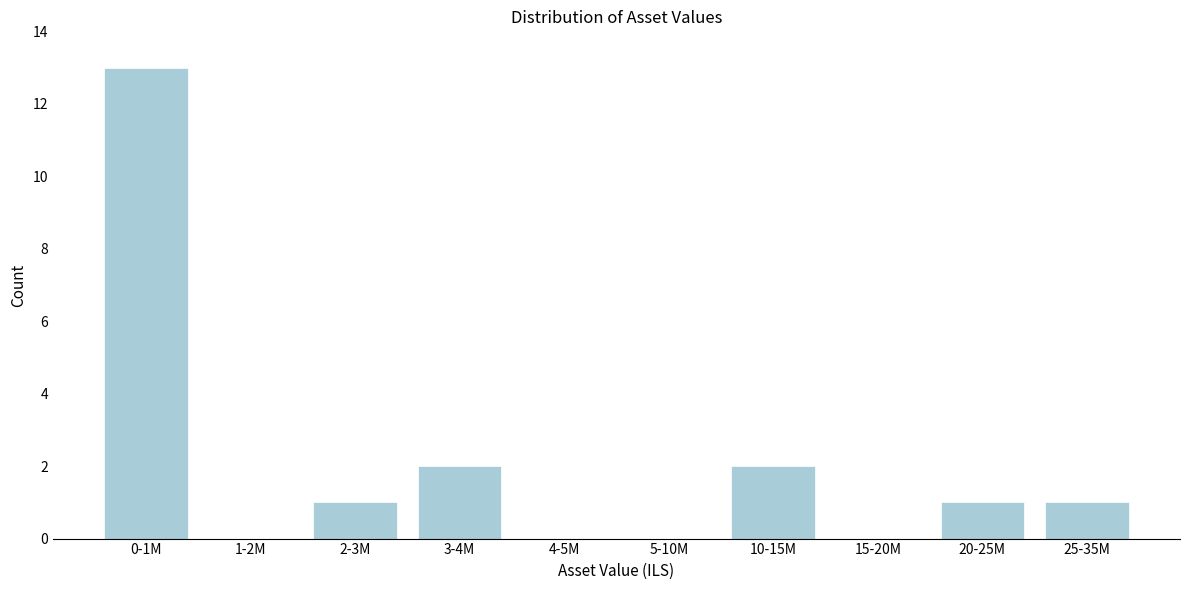

Reading left to right, transcribe all the data shown in this chart.

0-1M=13	1-2M=0	2-3M=1	3-4M=2	4-5M=0	5-10M=0	10-15M=2	15-20M=0	20-25M=1	25-35M=1